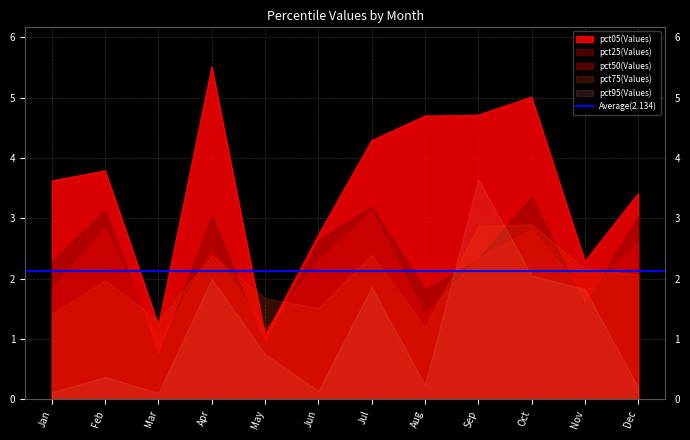

What is the value of the pct50 point at the 8th from the left?

1.4